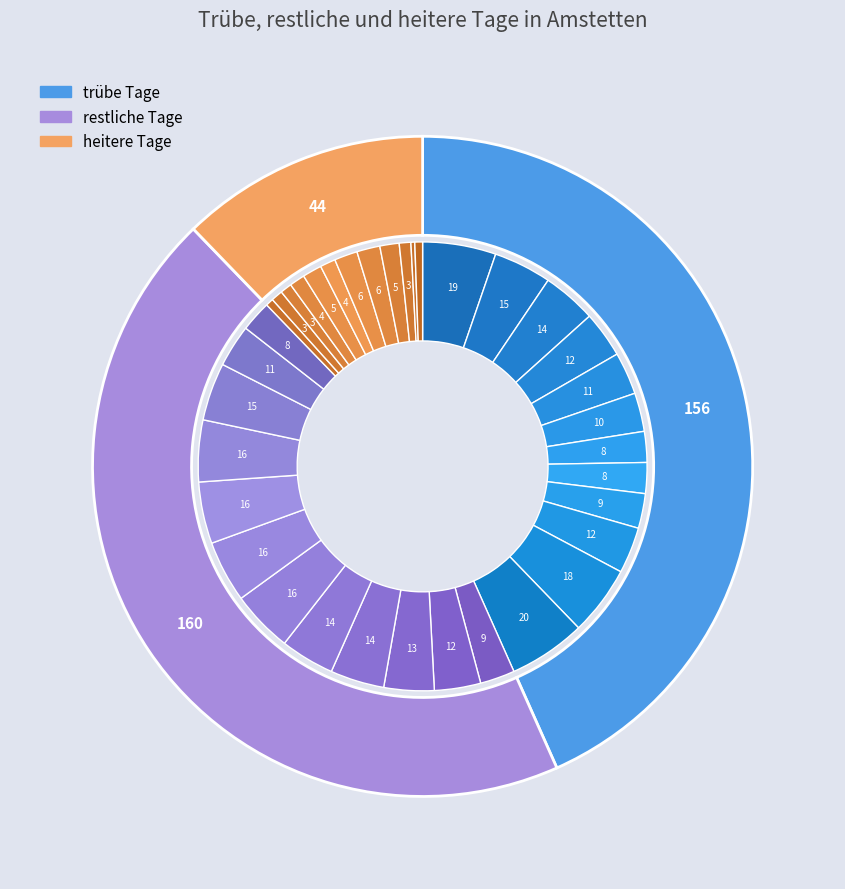

Is there a majority slice in this chart?

No